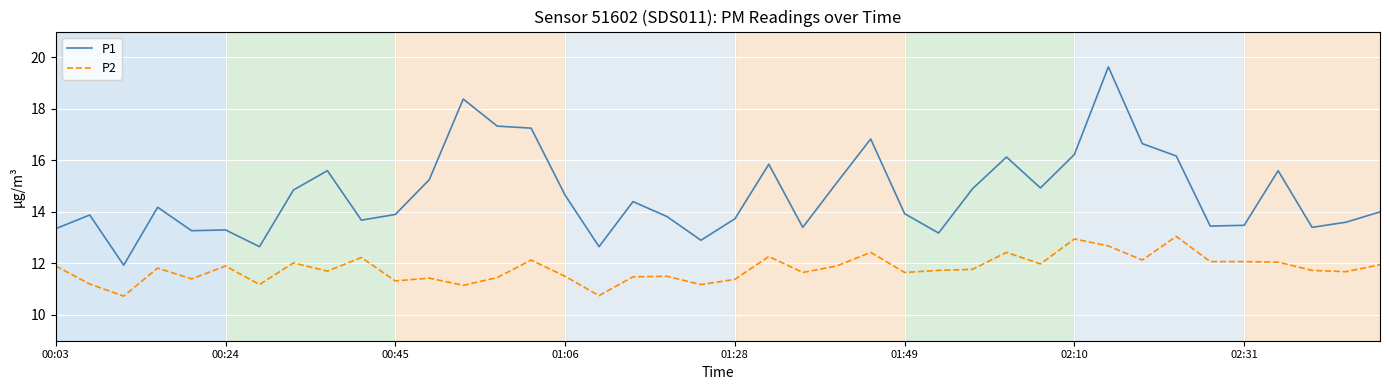

Which series has the largest total across all categories?

P1